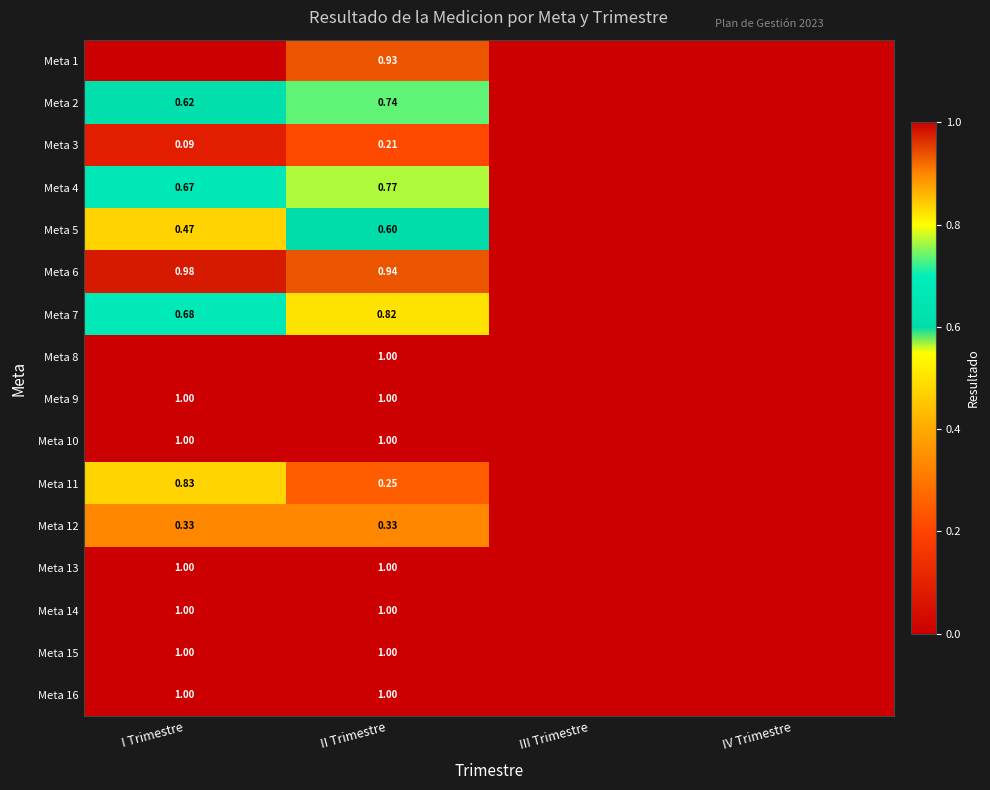

What is the total value across all series at II Trimestre?

12.6